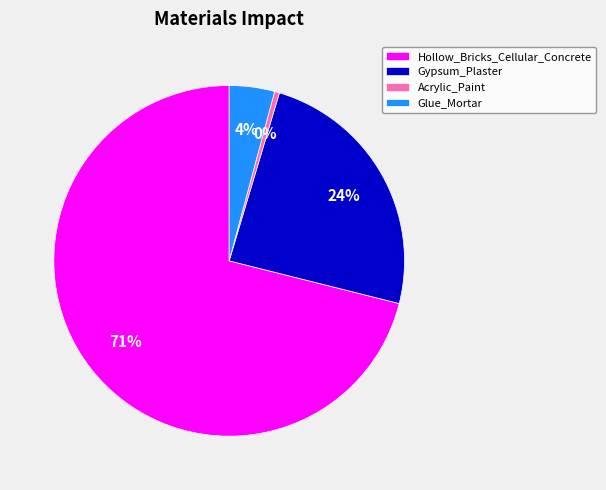

Which category accounts for the majority?

Hollow_Bricks_Cellular_Concrete